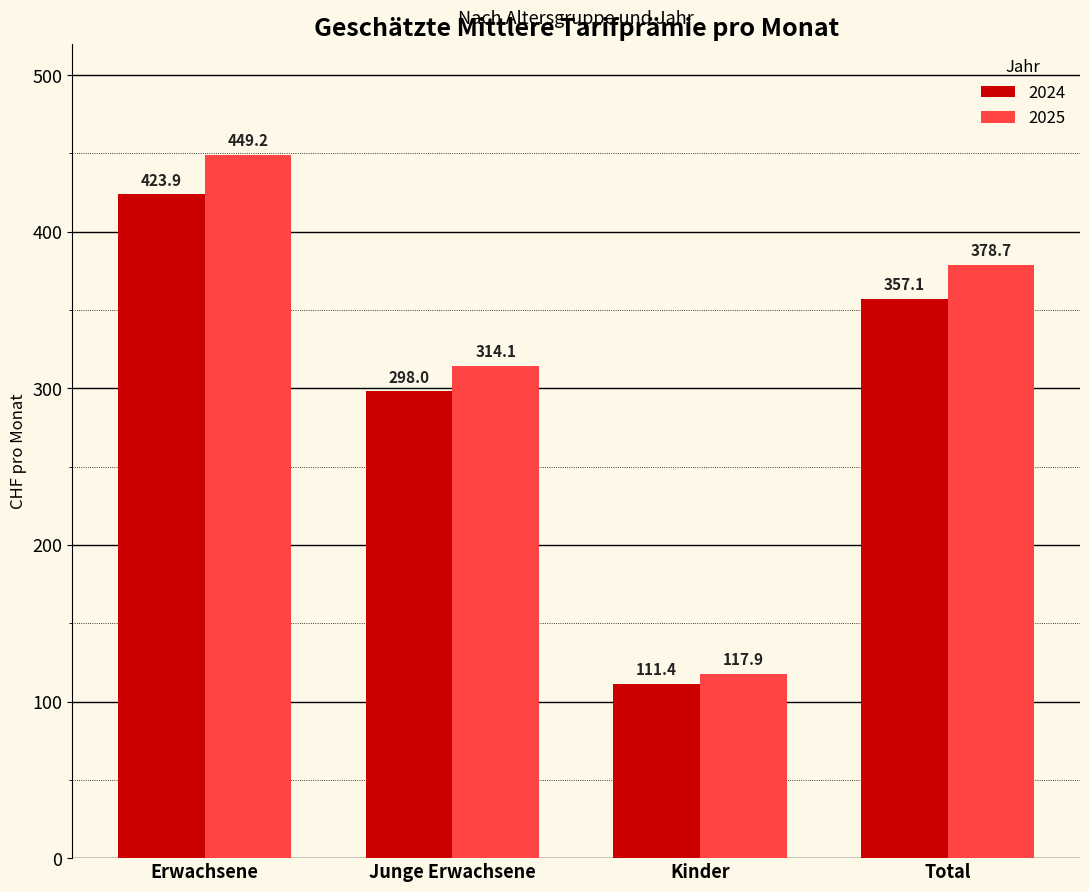

True or false: 2024 has a value of 298.0 at Junge Erwachsene.

True